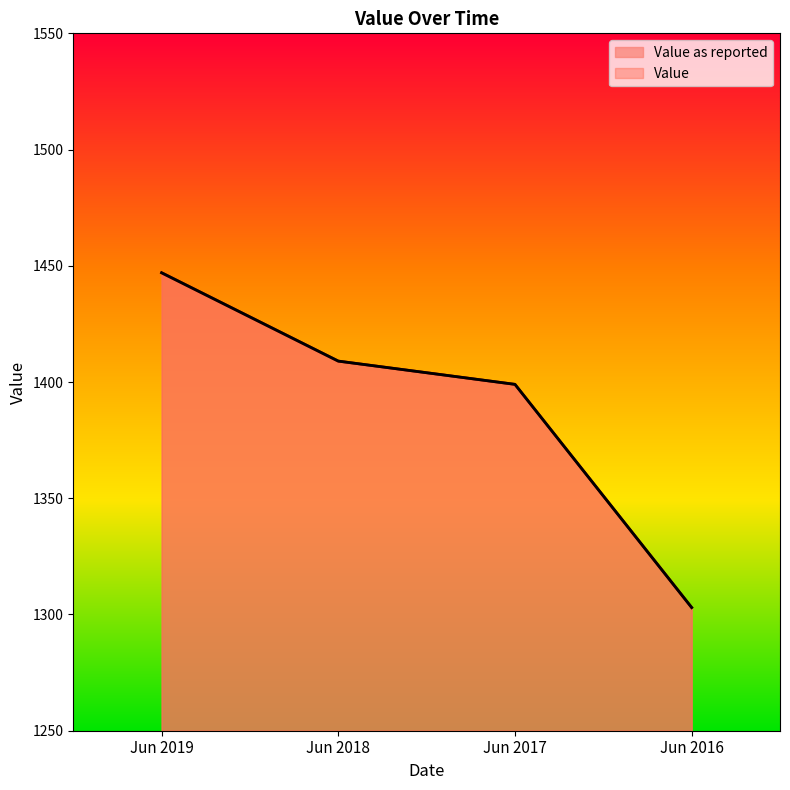

Between Jun 2019 and Jun 2017, which series saw the biggest shift?

Value